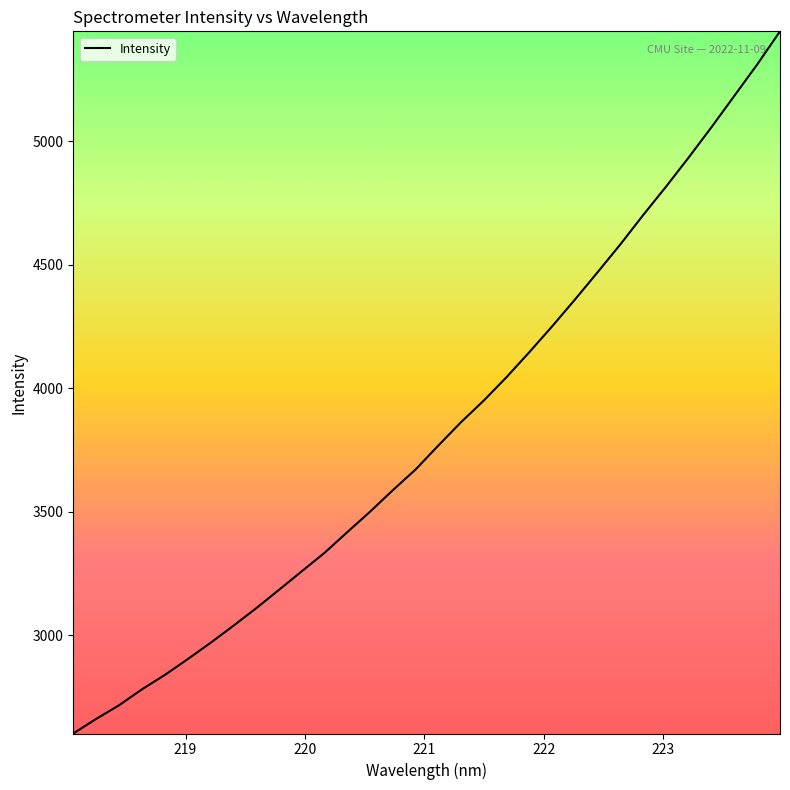

What is the maximum value shown in the chart?

5444.2